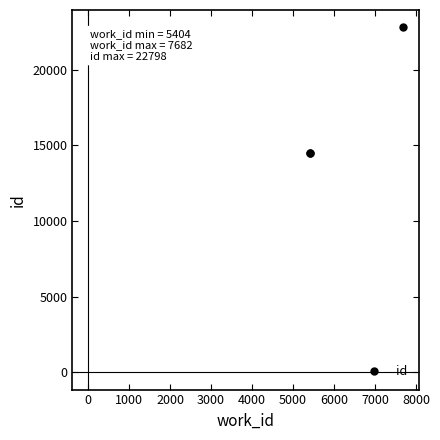

What is the smallest value displayed?

14498